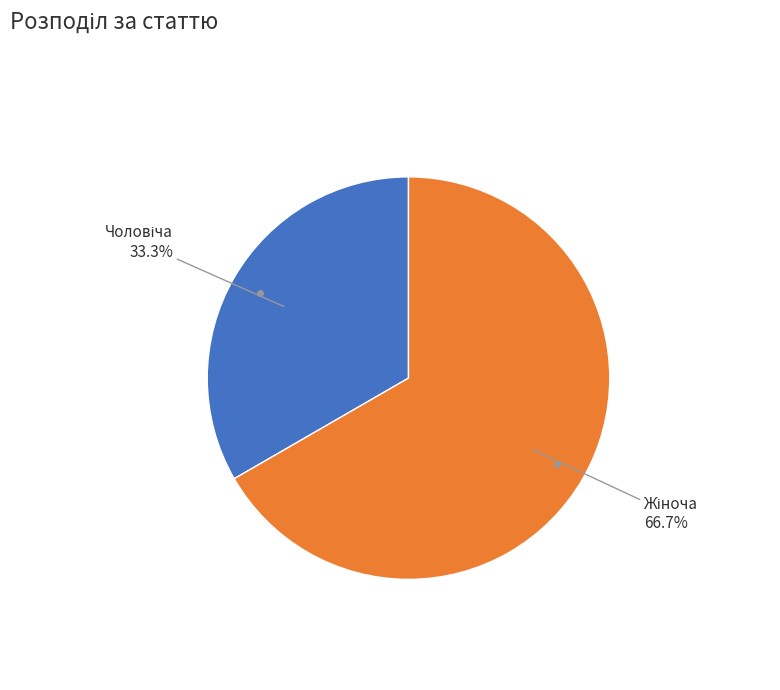

Is there a majority slice in this chart?

Yes